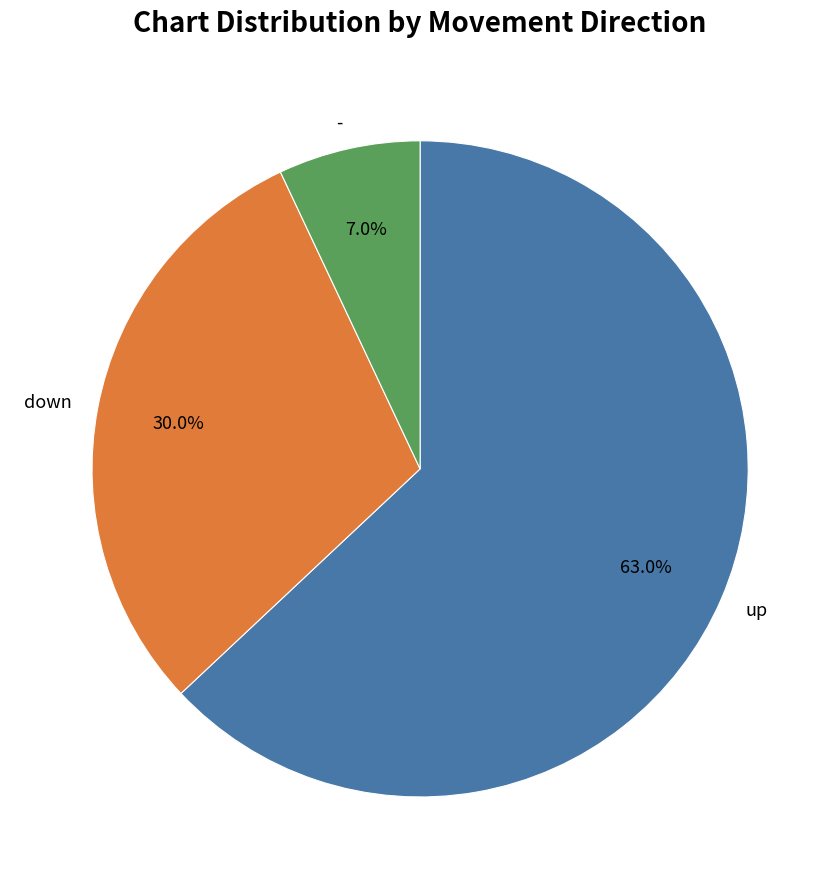

How many segments does this pie chart have?

3